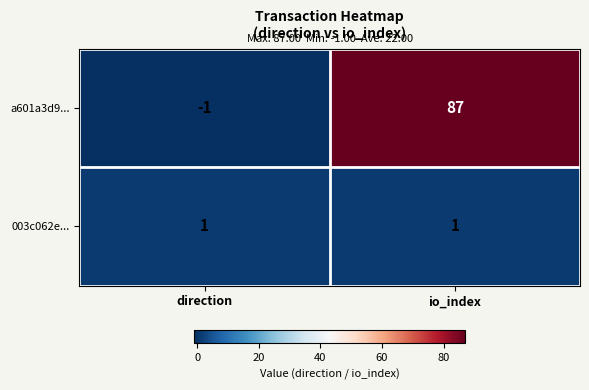

Which series has the largest range (max minus min)?

a601a3d9...